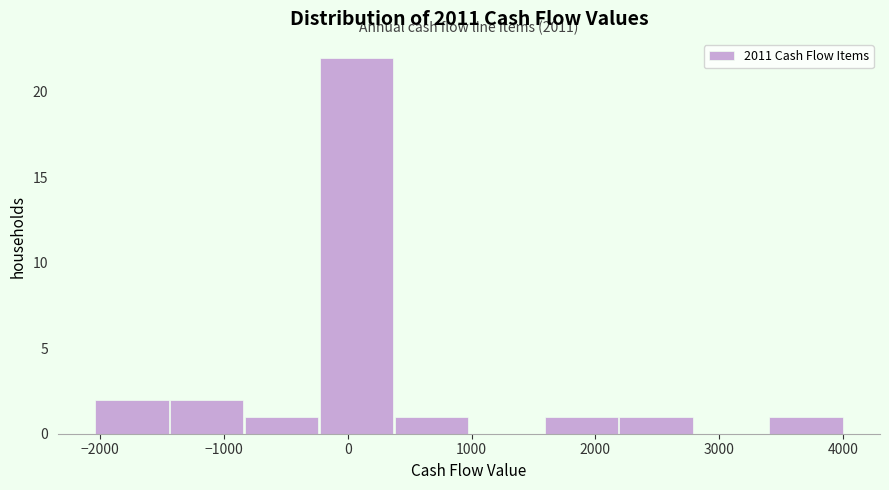

Over which range of the x-axis is the bar tallest?

-200 to 400